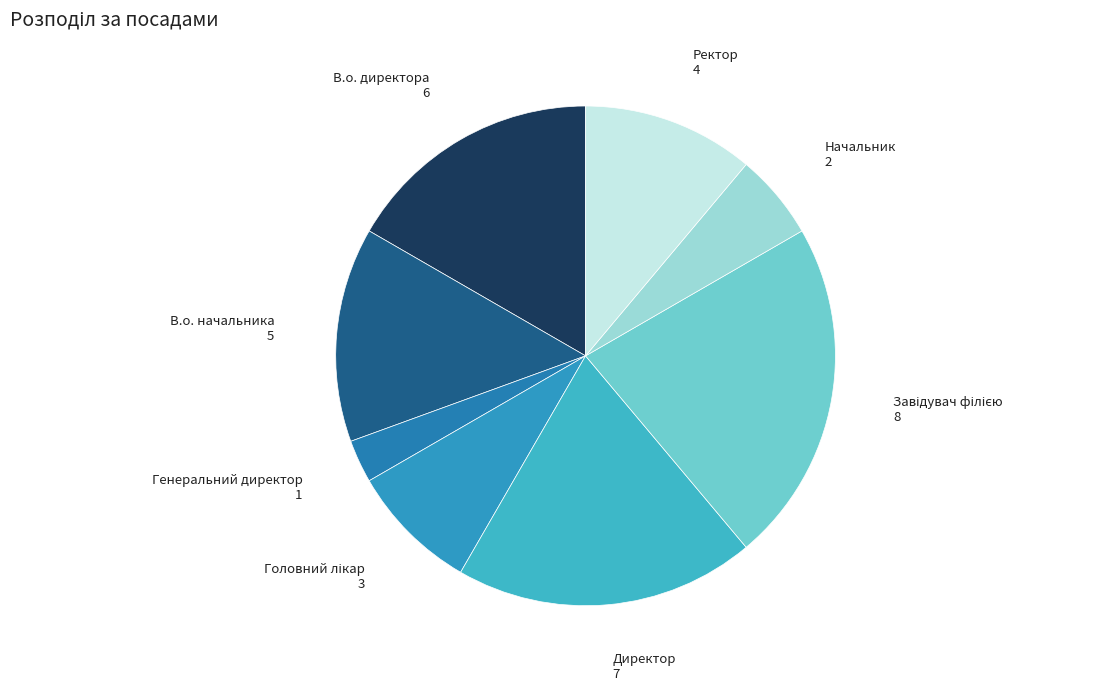

Is the sum of Генеральний директор and Директор greater than half?

No